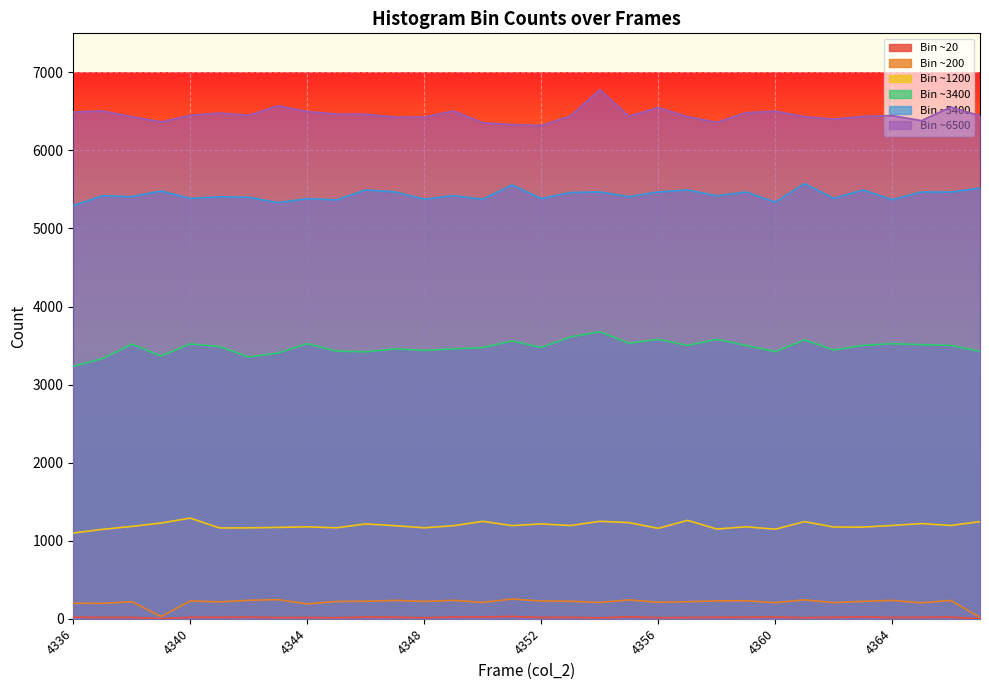

What is the value of the col_256 point at the 16th from the left?

6331